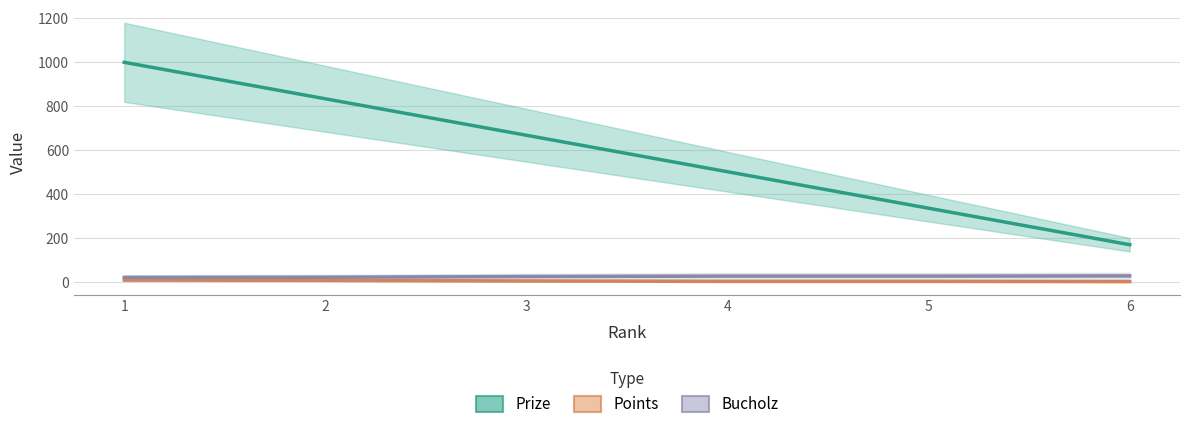

Which has a higher value, 4 or 6?

4